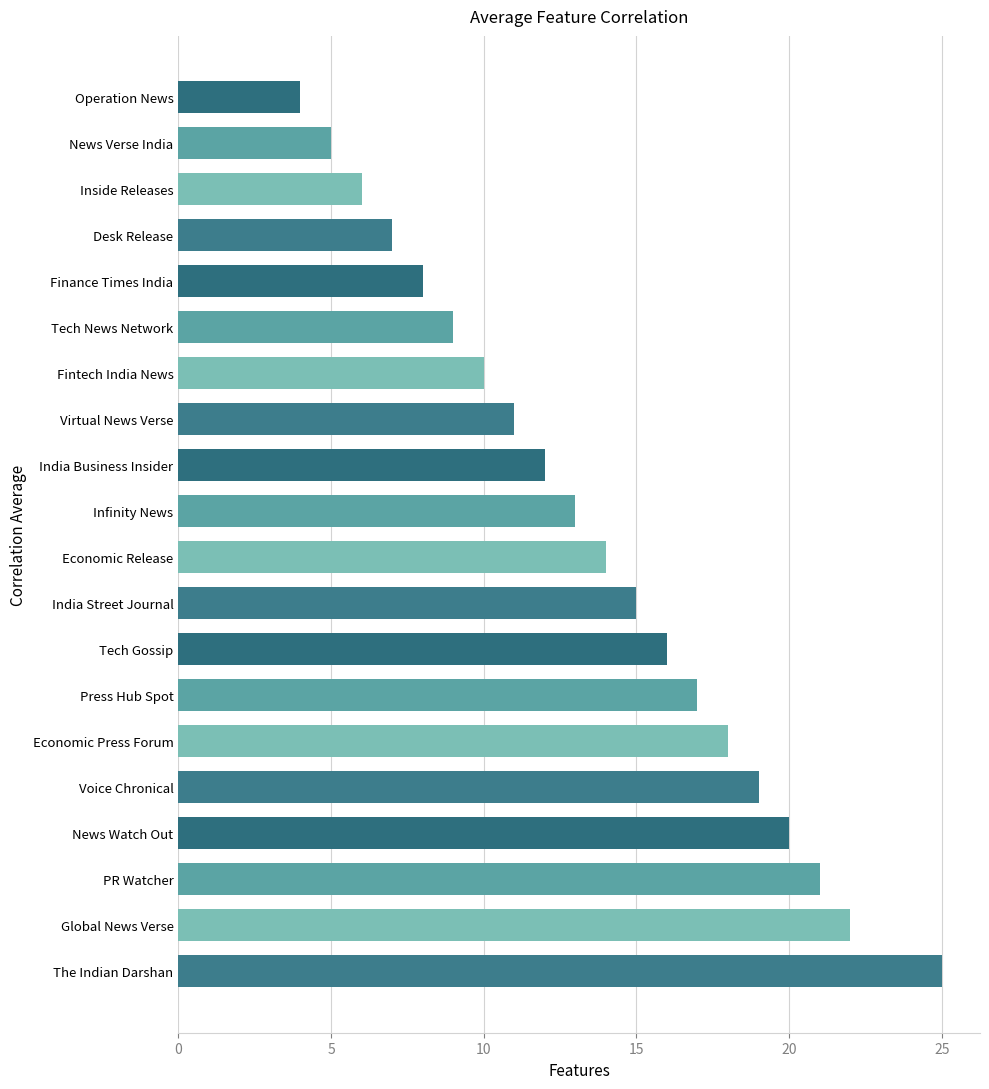

List the labels in order of value, smallest first.

Operation News, News Verse India, Inside Releases, Desk Release, Finance Times India, Tech News Network, Fintech India News, Virtual News Verse, India Business Insider, Infinity News, Economic Release, India Street Journal, Tech Gossip, Press Hub Spot, Economic Press Forum, Voice Chronical, News Watch Out, PR Watcher, Global News Verse, The Indian Darshan